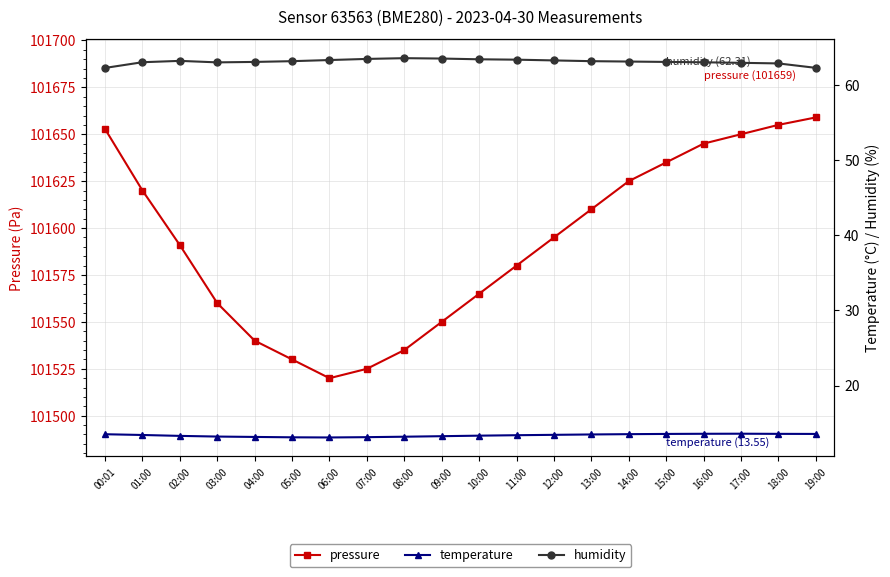

True or false: temperature has more than 2 points higher than both neighbors.

False